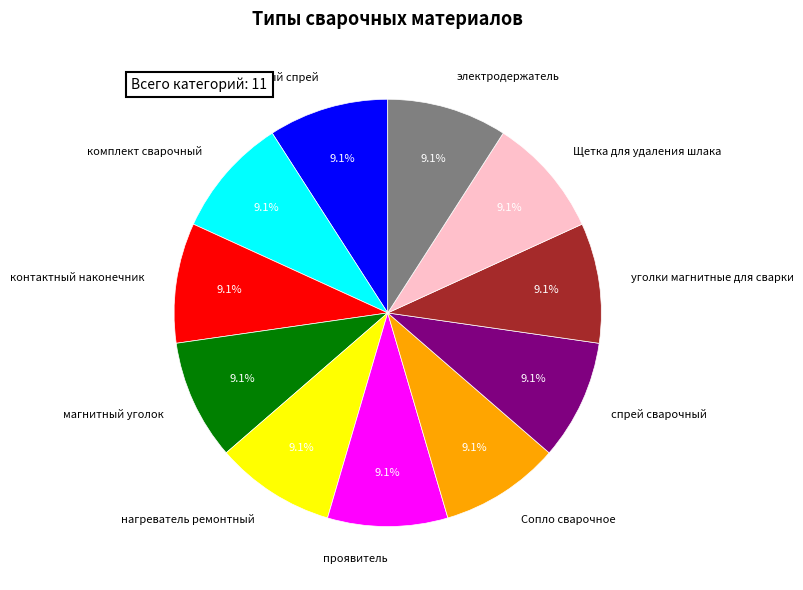

What is the ratio of the value at спрей сварочный to the value at уголки магнитные для сварки?

1.0